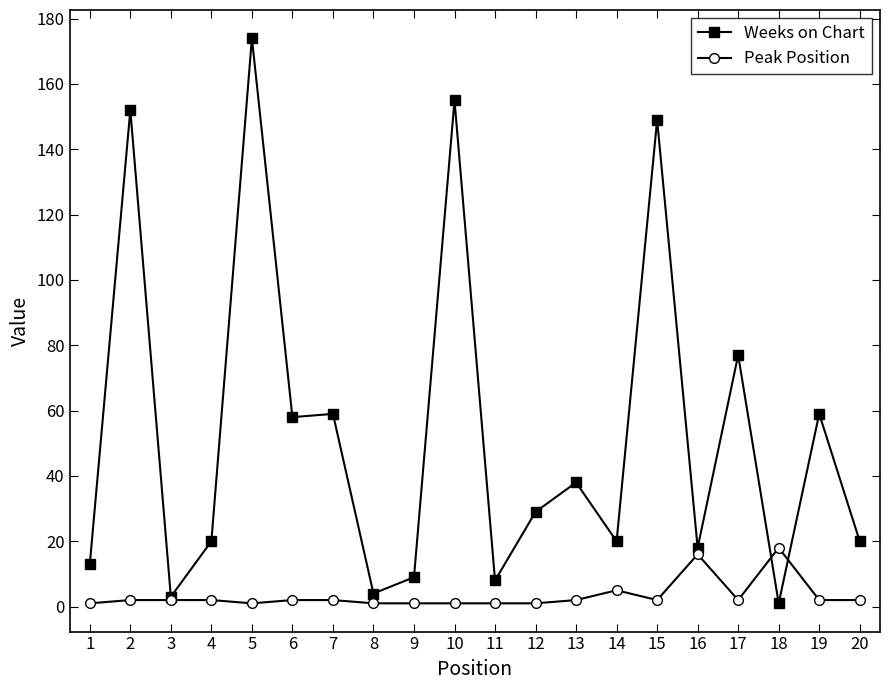

How many values in the Weeks on Chart series are below 29?

10